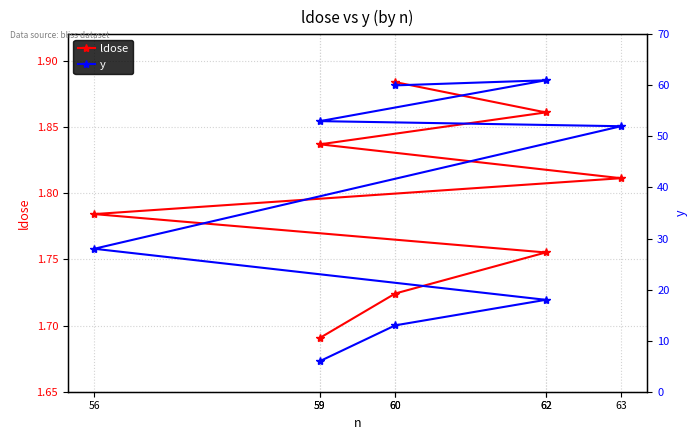

What is the label of the 7th point from the left?

62